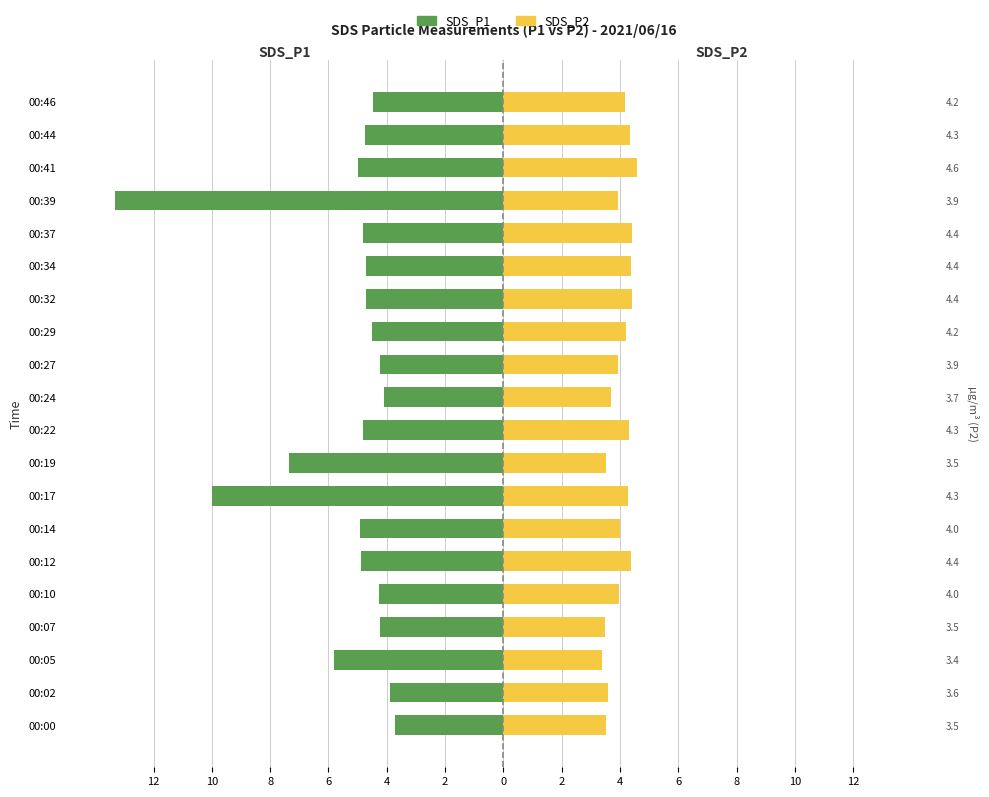

Which series has the widest spread of values?

SDS_P1